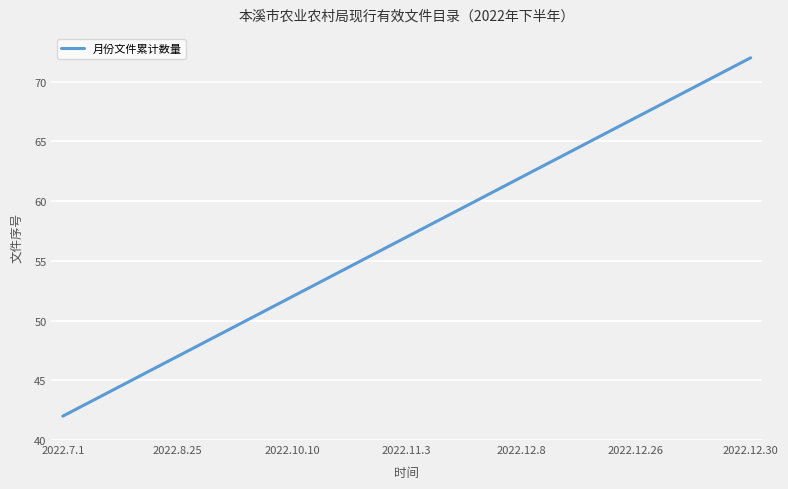

What is the maximum value shown in the chart?

72